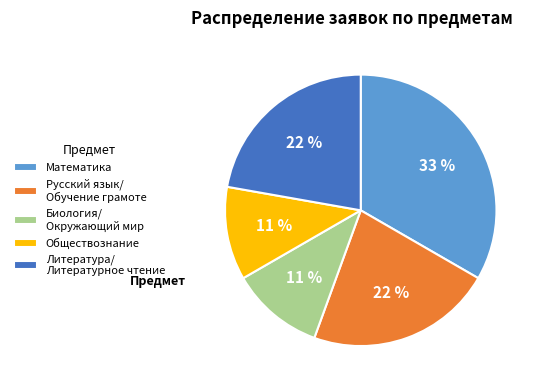

How many slices are in this pie chart?

5